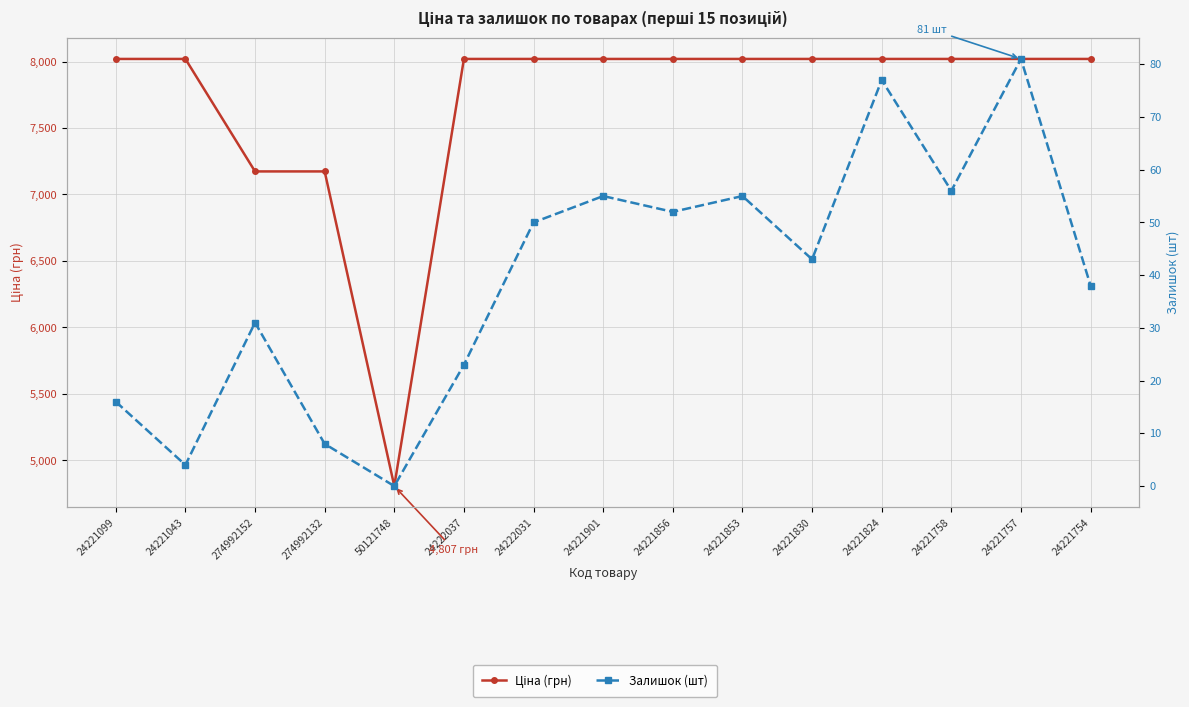

Where is the first local minimum for Залишок (шт)?

24221043